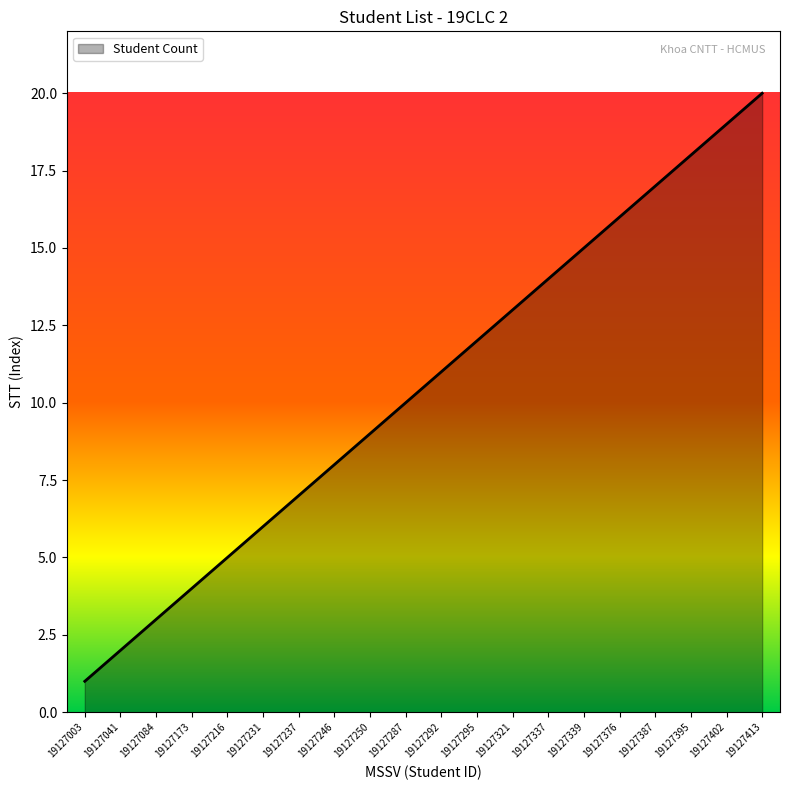

Reading left to right, transcribe all the data shown in this chart.

1	2	3	4	5	6	7	8	9	10	11	12	13	14	15	16	17	18	19	20